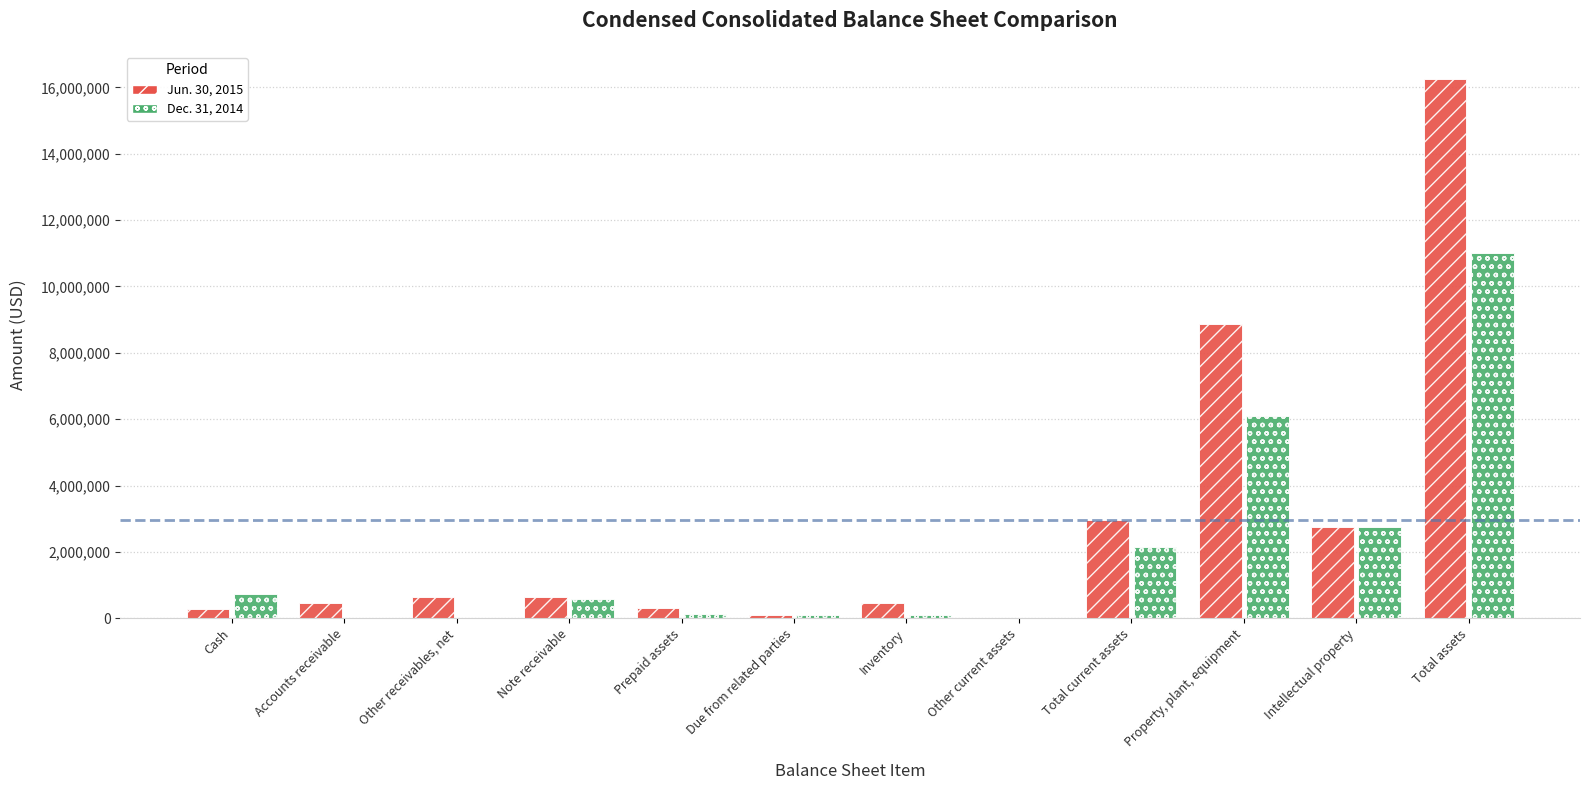

At which category is the sum across all series the highest?

Total assets